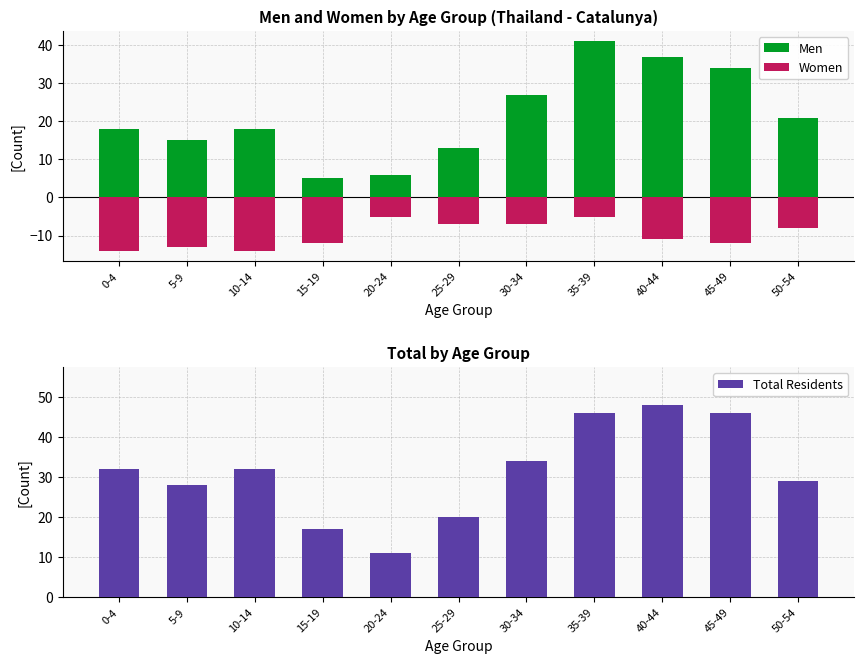

Rank the series by their maximum value, from highest to lowest.

Total Residents, Men, Women